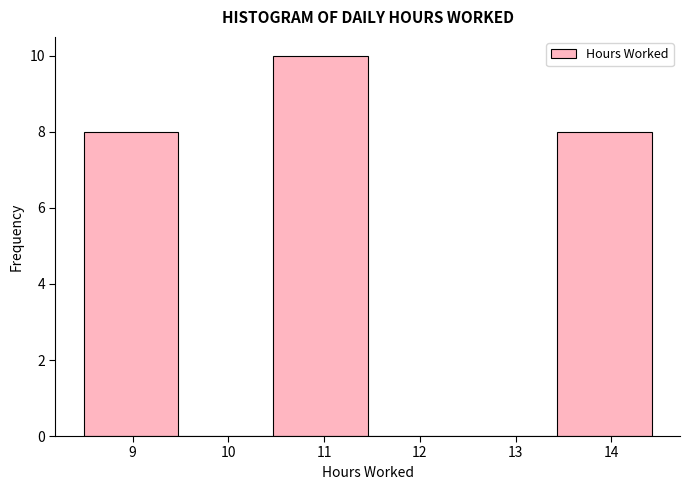

Over which range of the x-axis is the bar tallest?

10.5 to 11.5